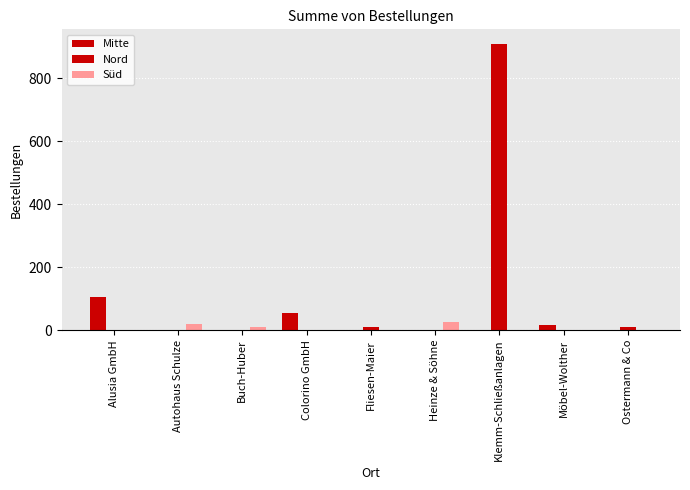

Are the bars horizontal?

No